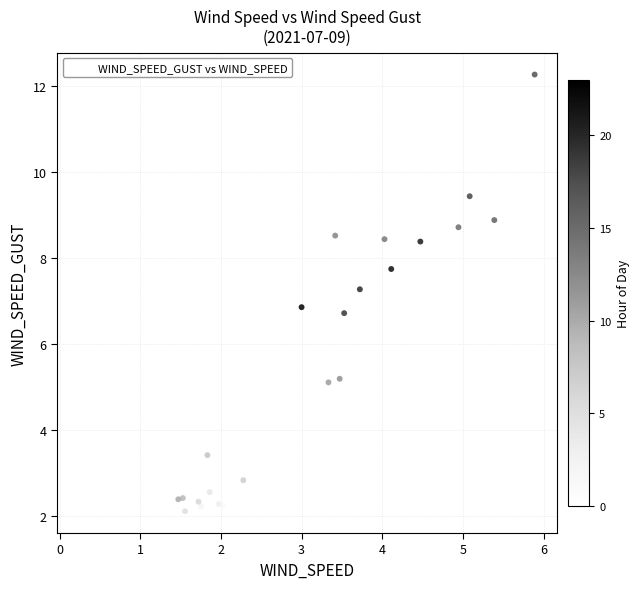

What Y value in the scatter plot is closest to 7?

6.9